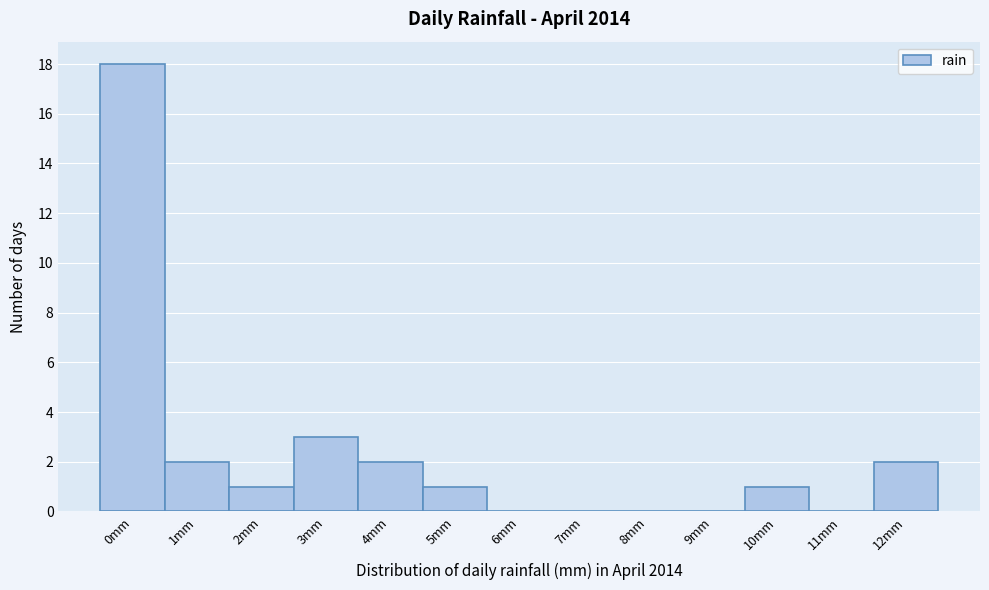

Reading left to right, extract all data points from this chart.

0mm=18	1mm=2	2mm=1	3mm=3	4mm=2	5mm=1	6mm=0	7mm=0	8mm=0	9mm=0	10mm=1	11mm=0	12mm=2